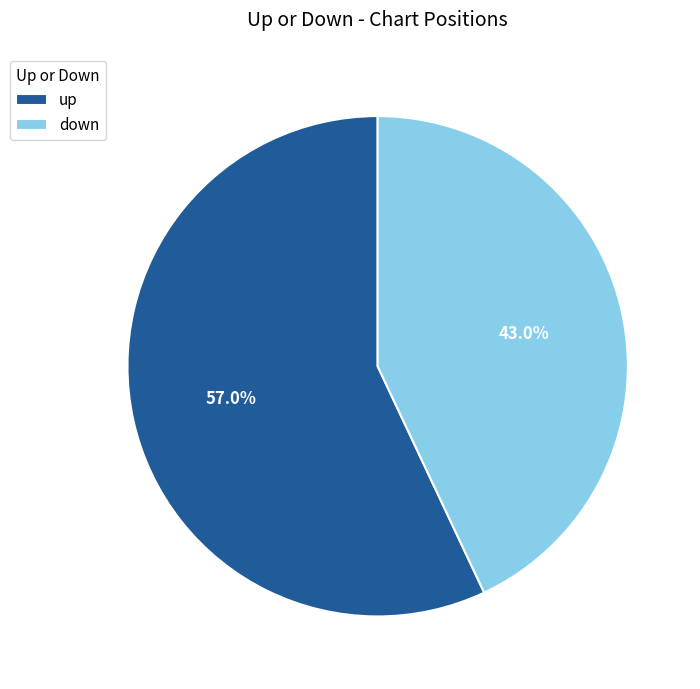

What percentage is the down slice, to the nearest percent?

43%